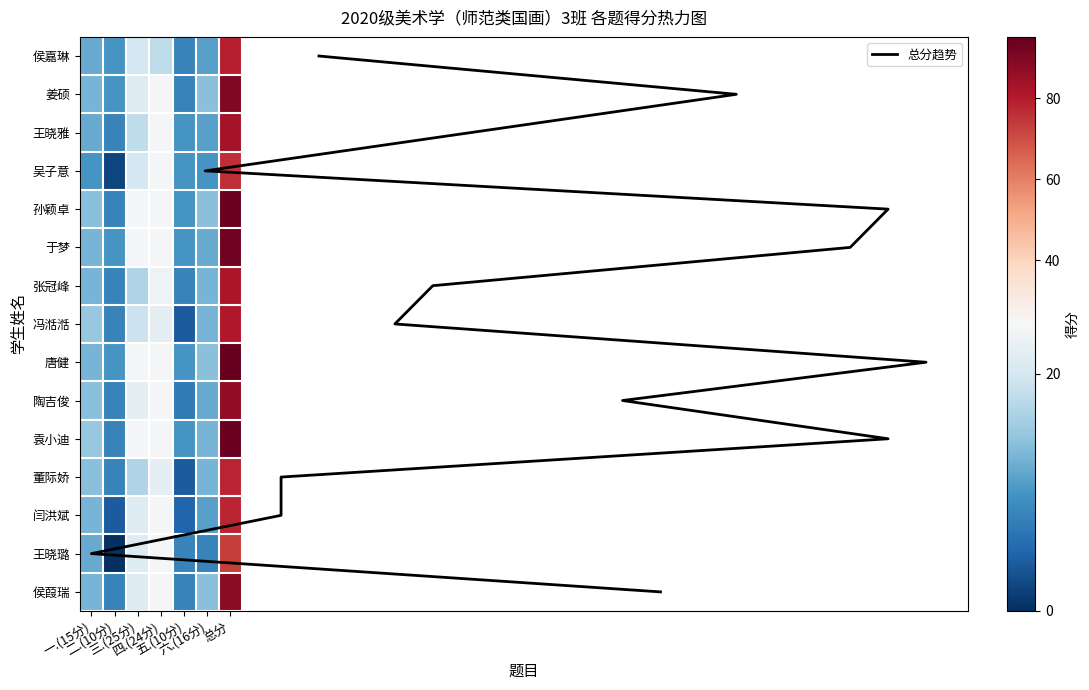

True or false: 袁小迪 has a value of 8 at 二.(10分).

True